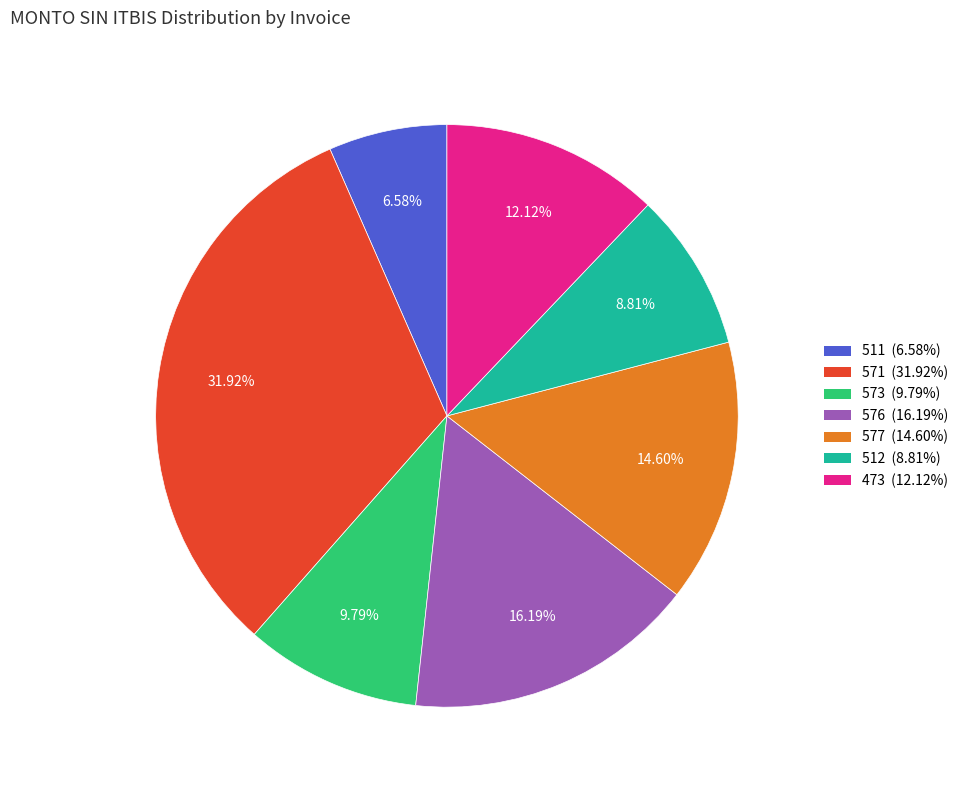

What percentage is the 577 slice, to the nearest percent?

15%